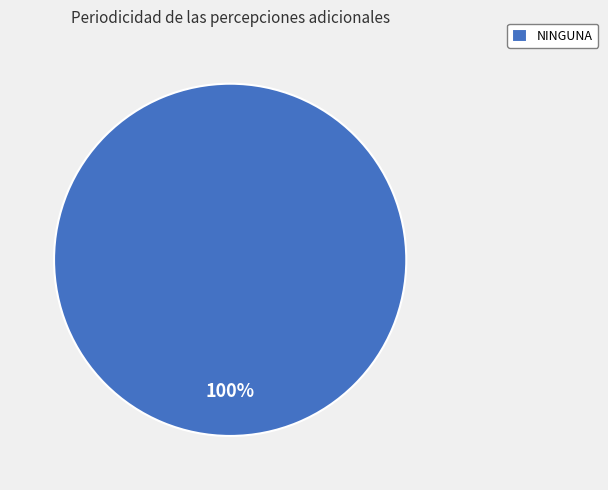

Rank the categories by value from highest to lowest.

NINGUNA